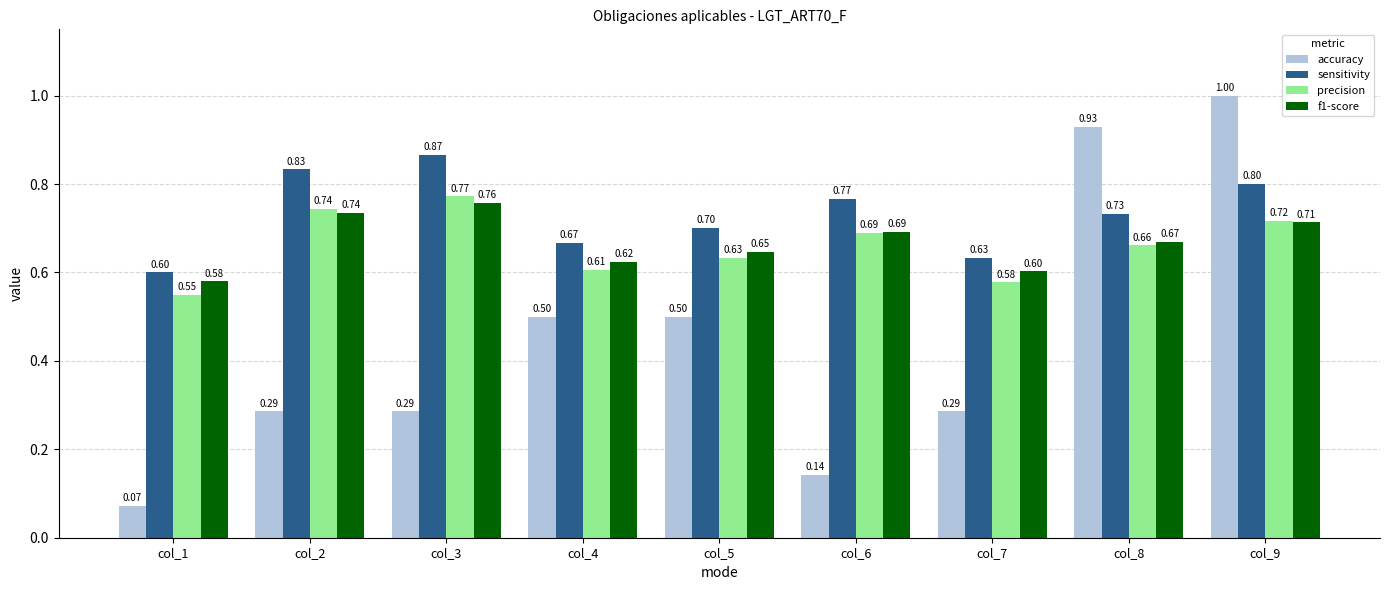

What is the highest value of the precision series?

0.8